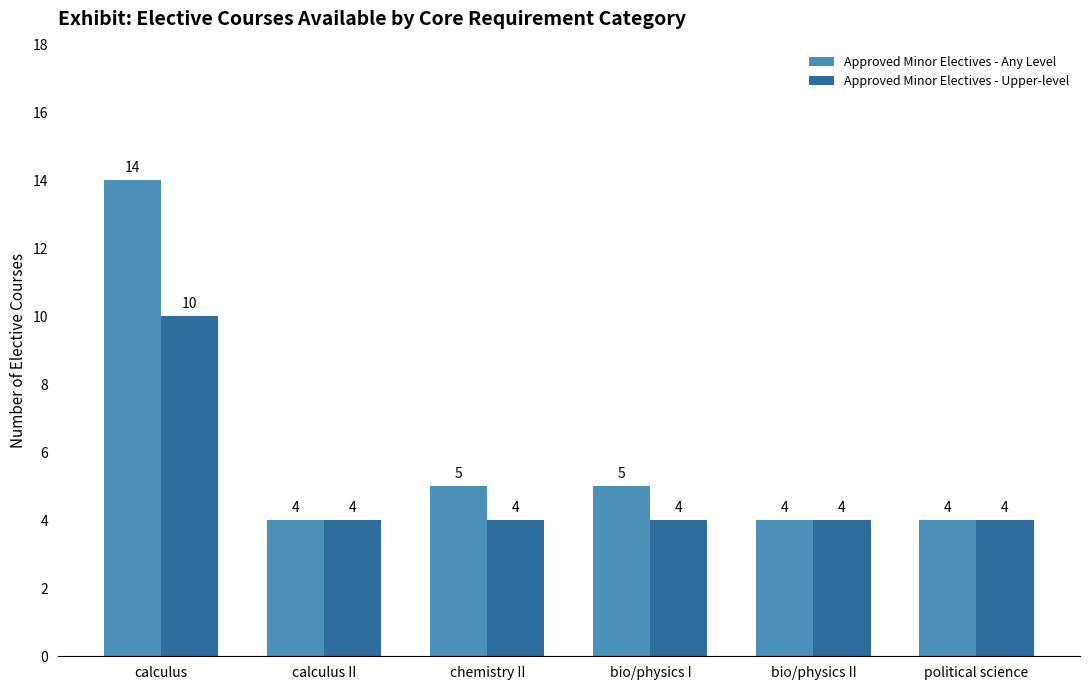

Reading left to right, list all the values displayed in this chart.

Approved Minor Electives - Any Level: calculus=14	calculus II=4	chemistry II=5	bio/physics I=5	bio/physics II=4	political science=4
Approved Minor Electives - Upper-level: calculus=10	calculus II=4	chemistry II=4	bio/physics I=4	bio/physics II=4	political science=4